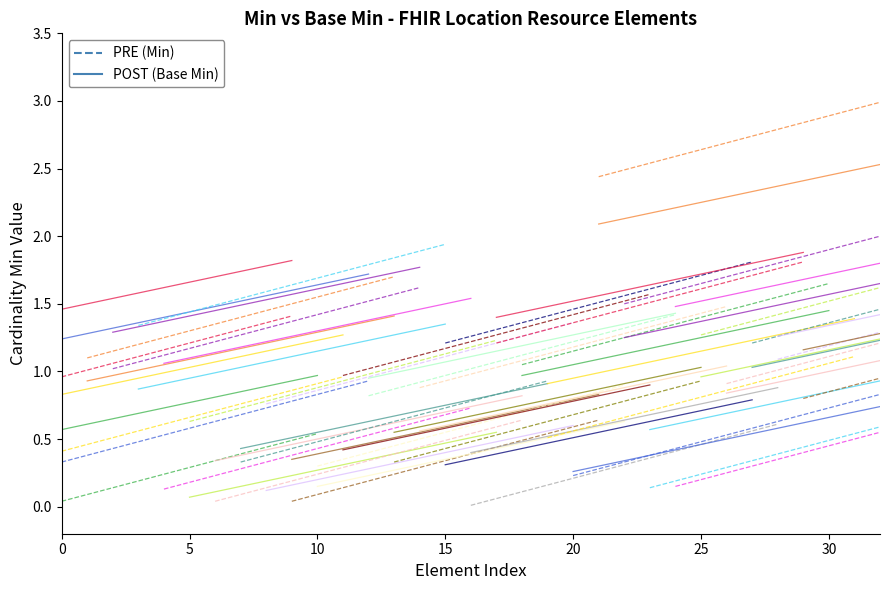

True or false: PRE has more than 2 points higher than both neighbors.

False